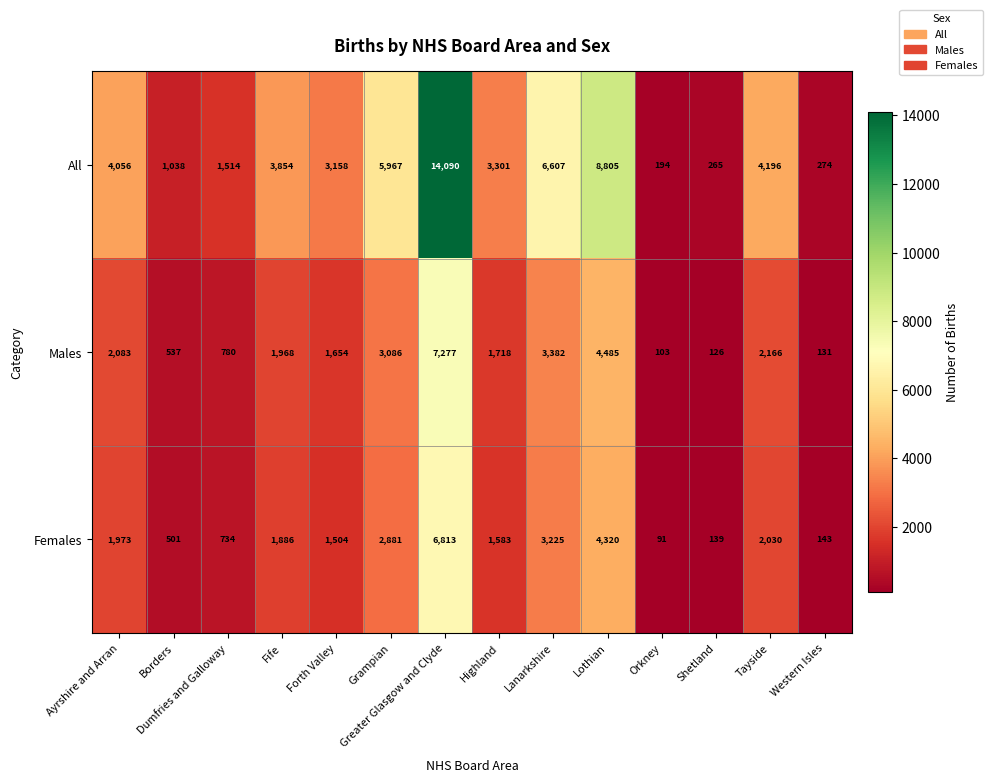

At which category is the sum across all series the highest?

Greater Glasgow and Clyde